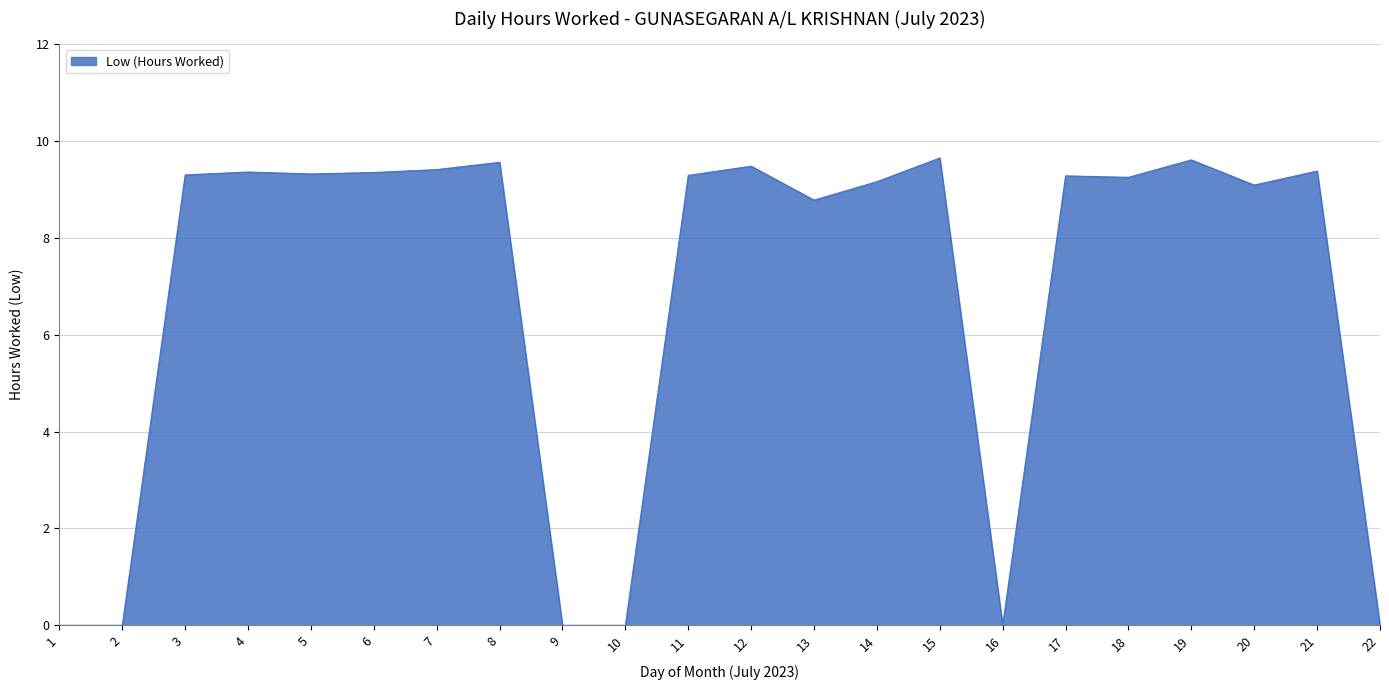

What is the ratio of the value at 12 to the value at 13?

1.1